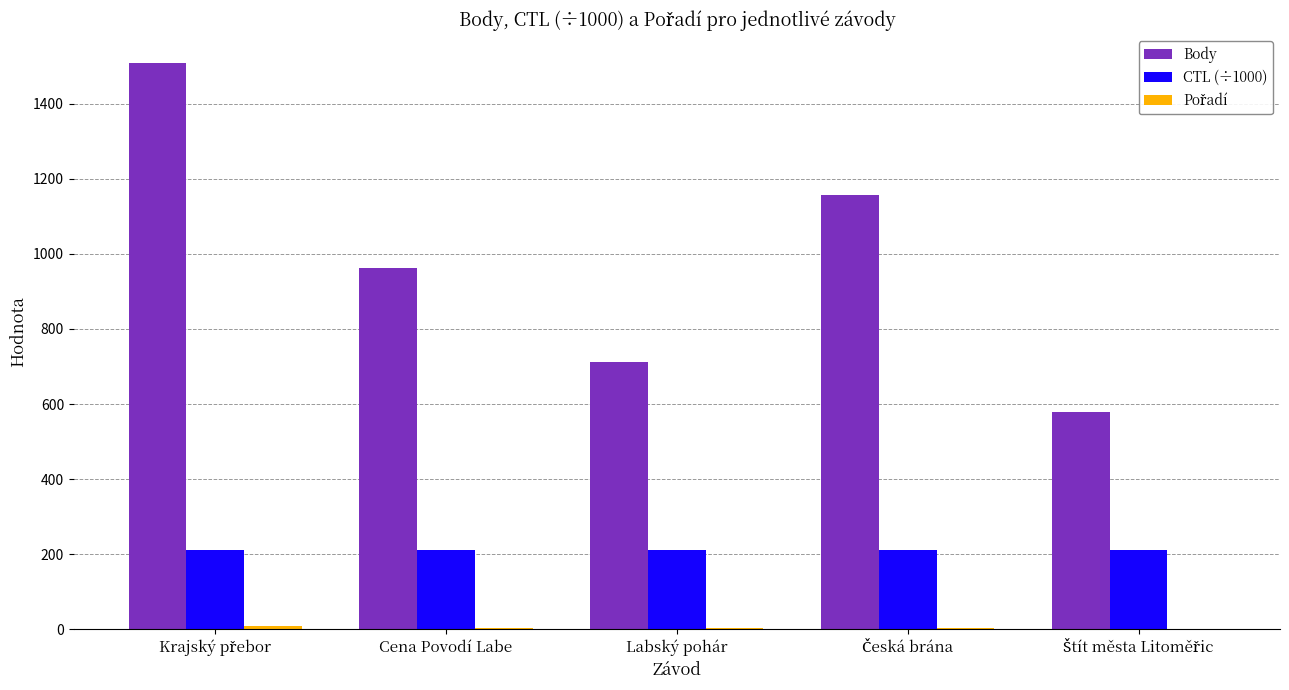

What is the maximum value shown in the chart?

1509.0